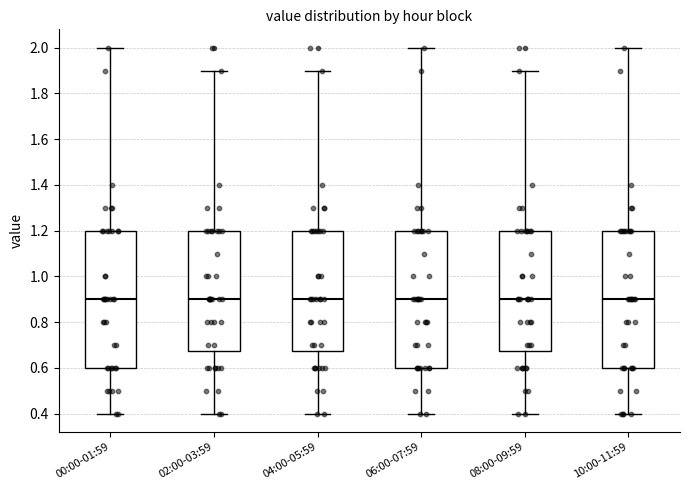

Where does the median line of the box for 08:00-09:59 sit on the y-axis? The values are not printed on the chart, so give them approximately, as read against the axis.

0.90